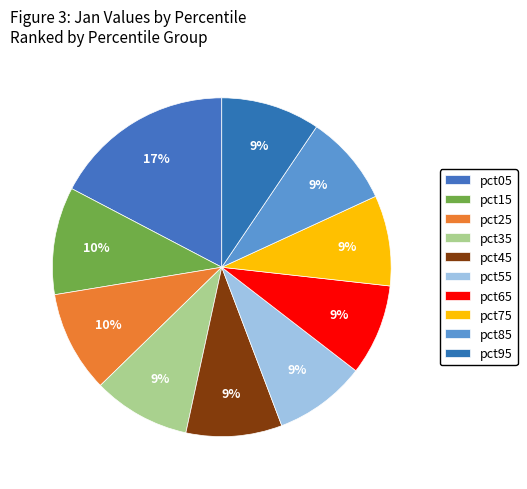

To the nearest percent, what portion does pct35 represent?

9%